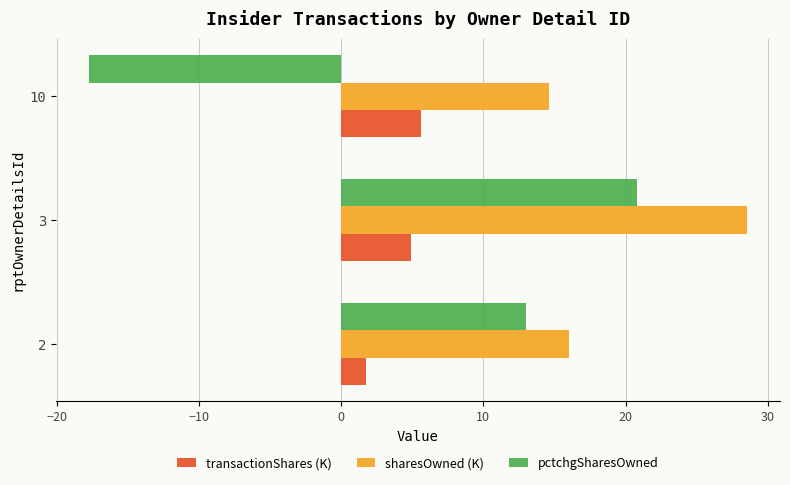

At how many categories does at least one series exceed 4?

3